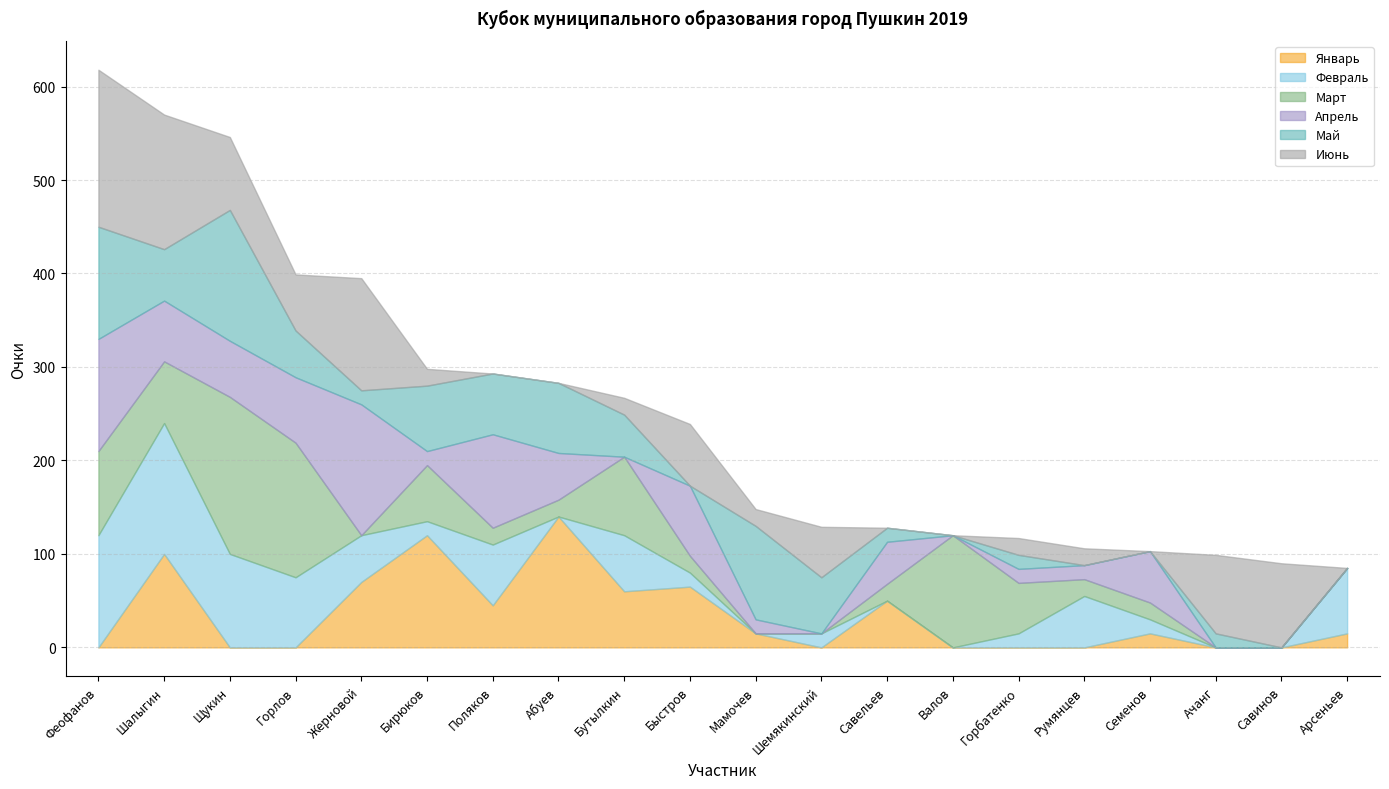

Which series has the largest total across all categories?

Июнь